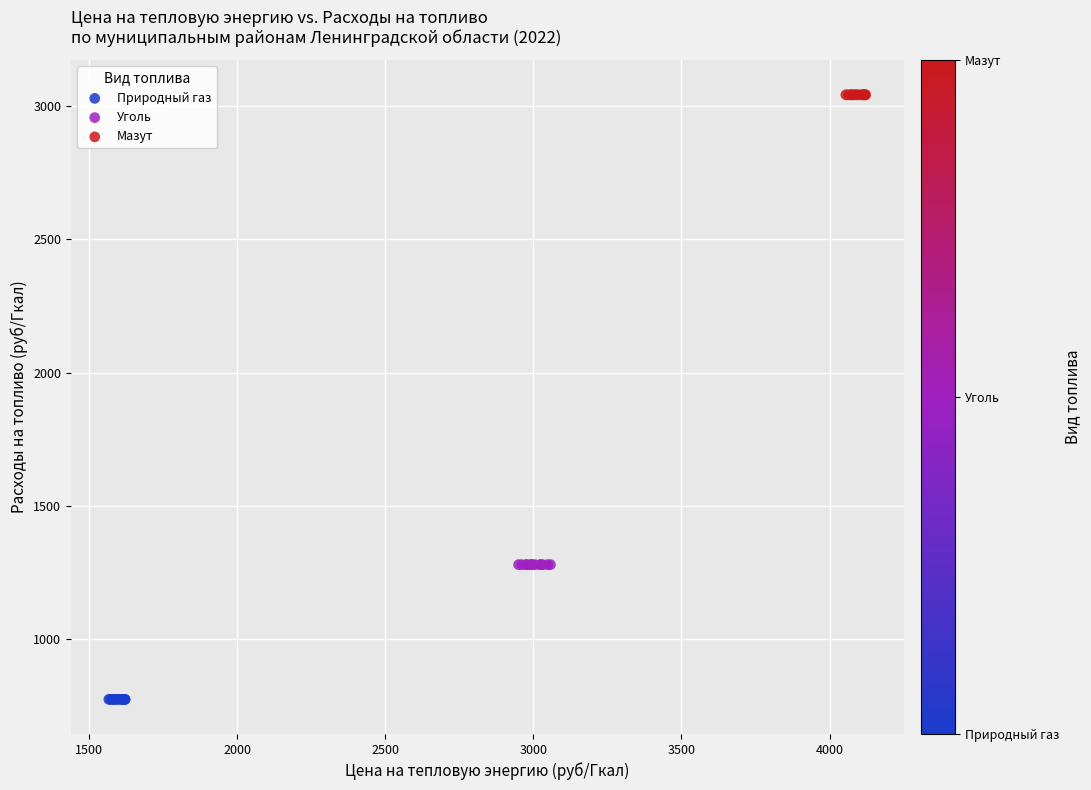

Which series reaches the maximum Y coordinate?

Мазут